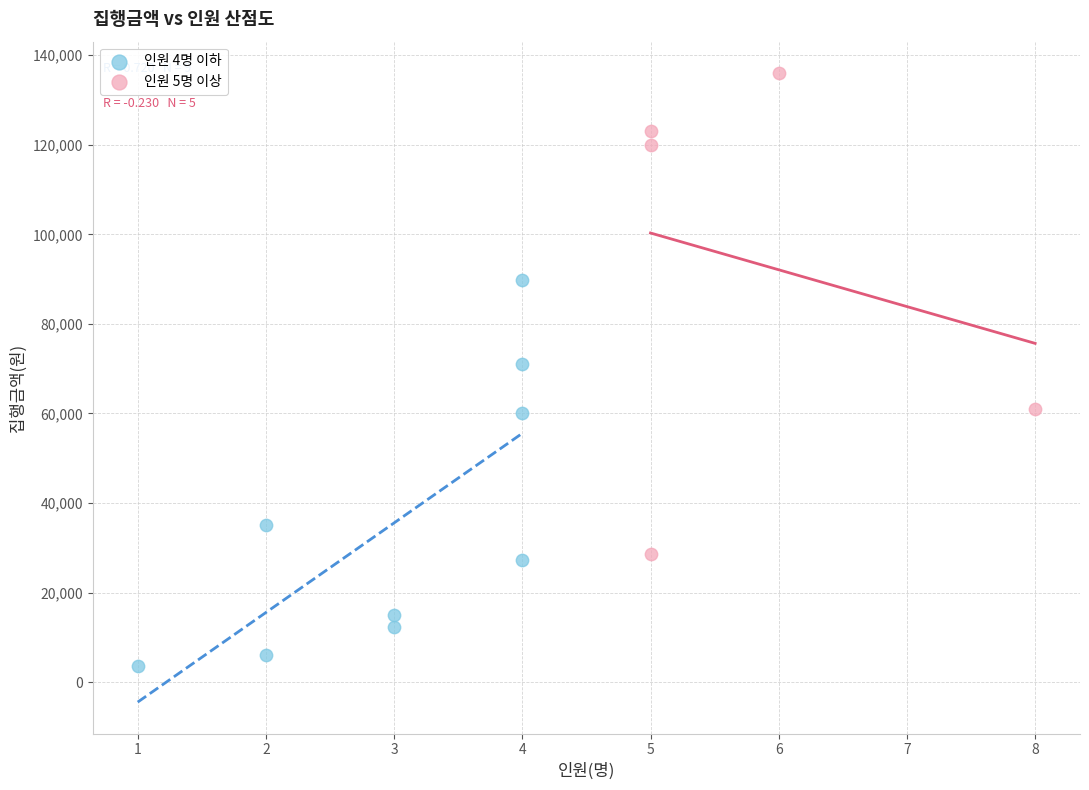

Which series contains the lowest Y value?

인원 4명 이하